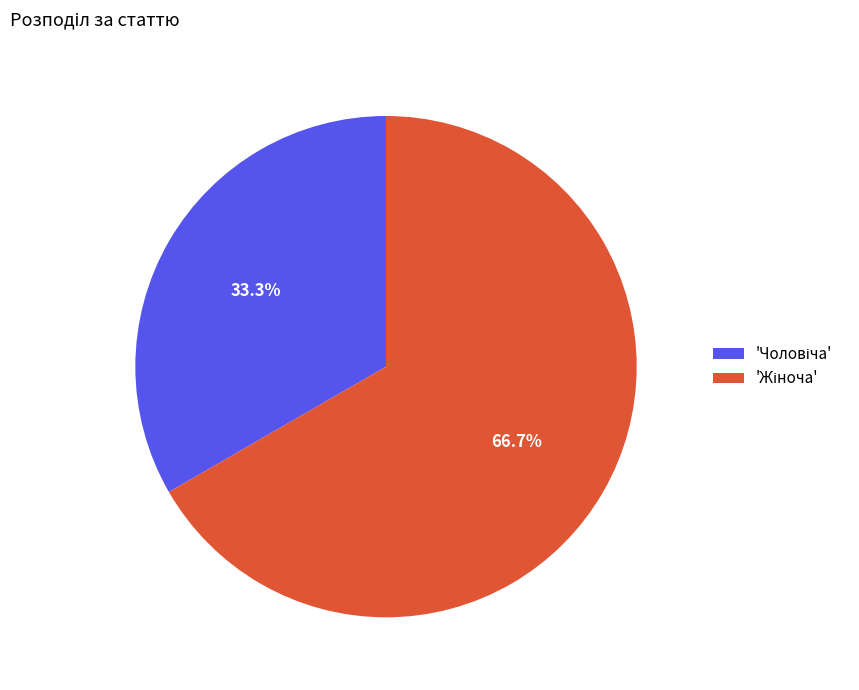

Is there any slice that represents more than half of the pie?

Yes